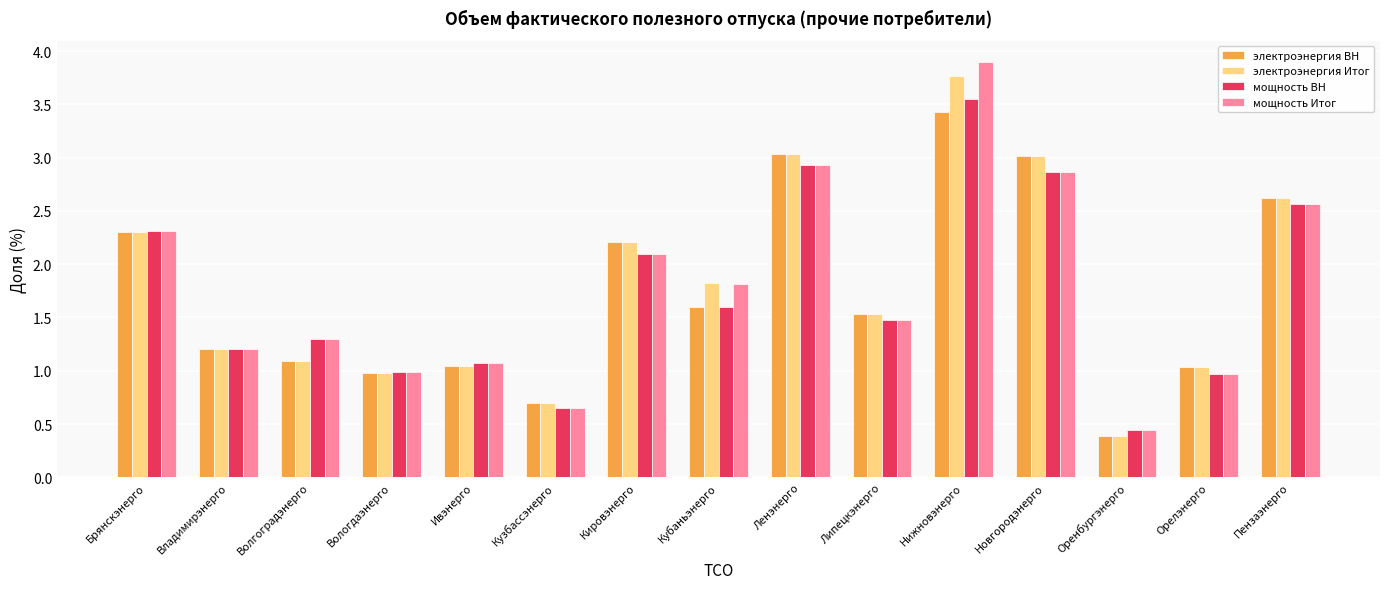

How many bars are there in each group?

4